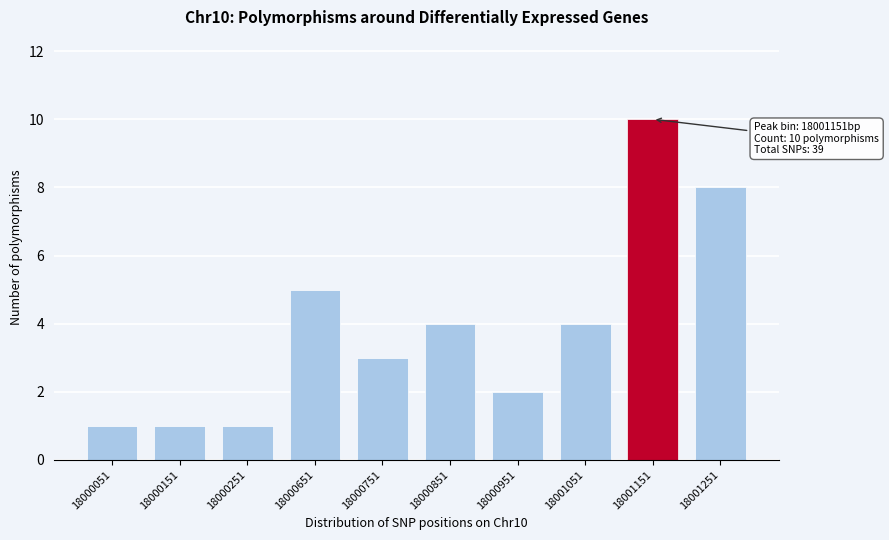

Reading left to right, what are all the values shown in this chart?

1	1	1	5	3	4	2	4	10	8